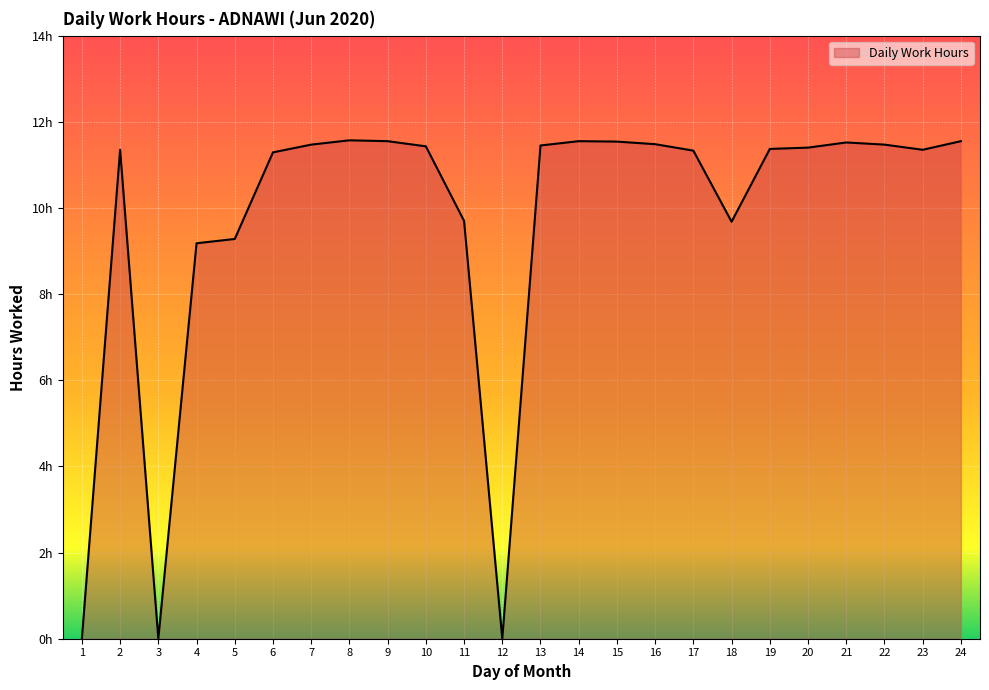

Does the chart have visible grid lines?

Yes